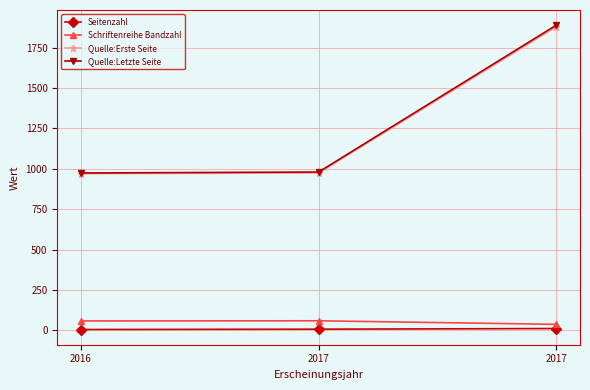

Reading left to right, what are all the values shown in this chart?

Seitenzahl: 2016=5	2017=7	2017=11
Schriftenreihe Bandzahl: 2016=58	2017=59	2017=37
Quelle:Erste Seite: 2016=970	2017=974	2017=1879
Quelle:Letzte Seite: 2016=974	2017=980	2017=1889